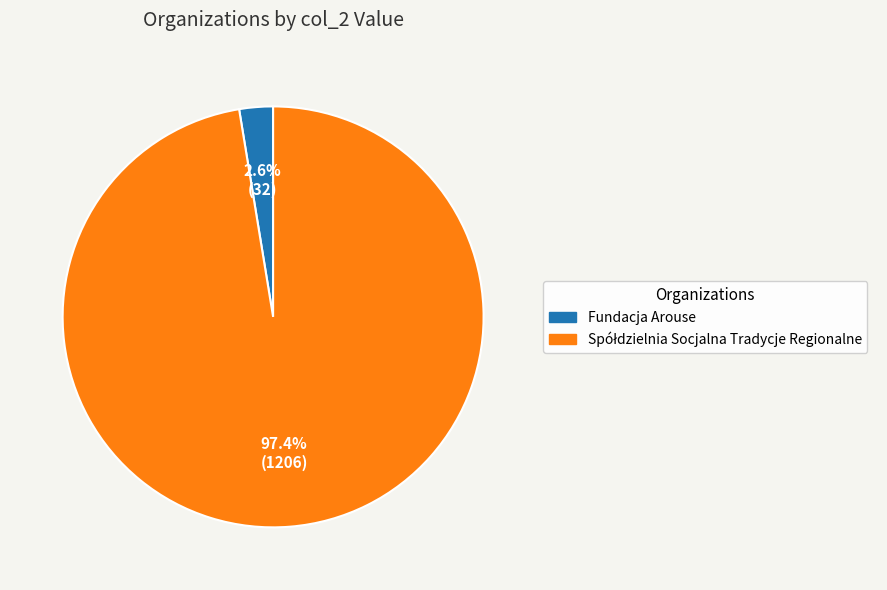

What is the smallest slice in the pie chart?

Fundacja Arouse